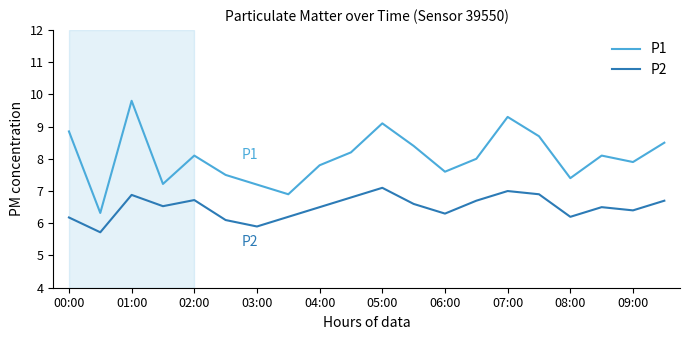

Rank the series by their maximum value, from lowest to highest.

P2, P1